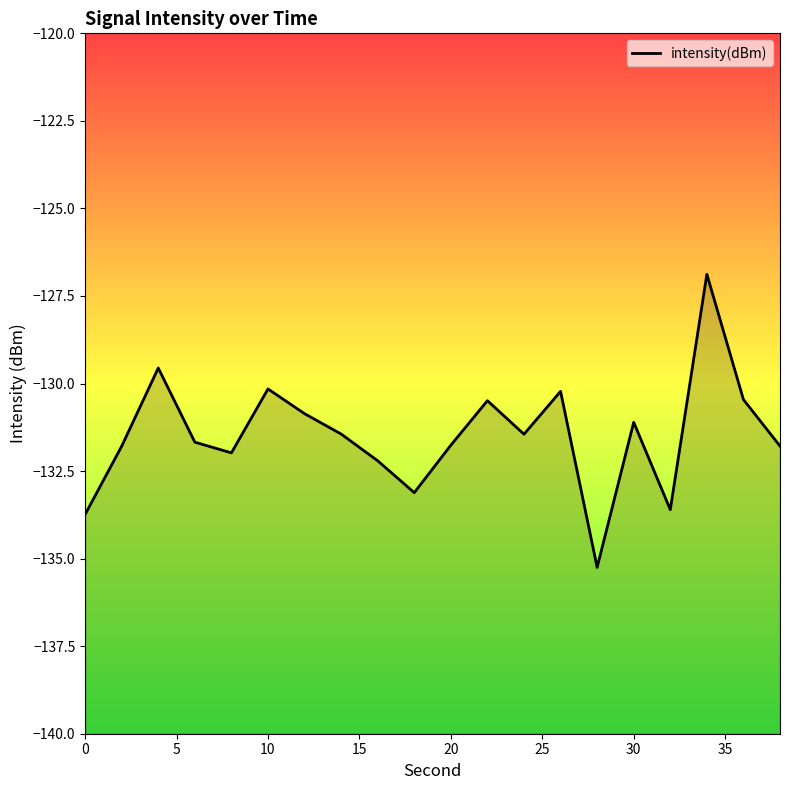

The value at 30 is -131.1. True or false?

True